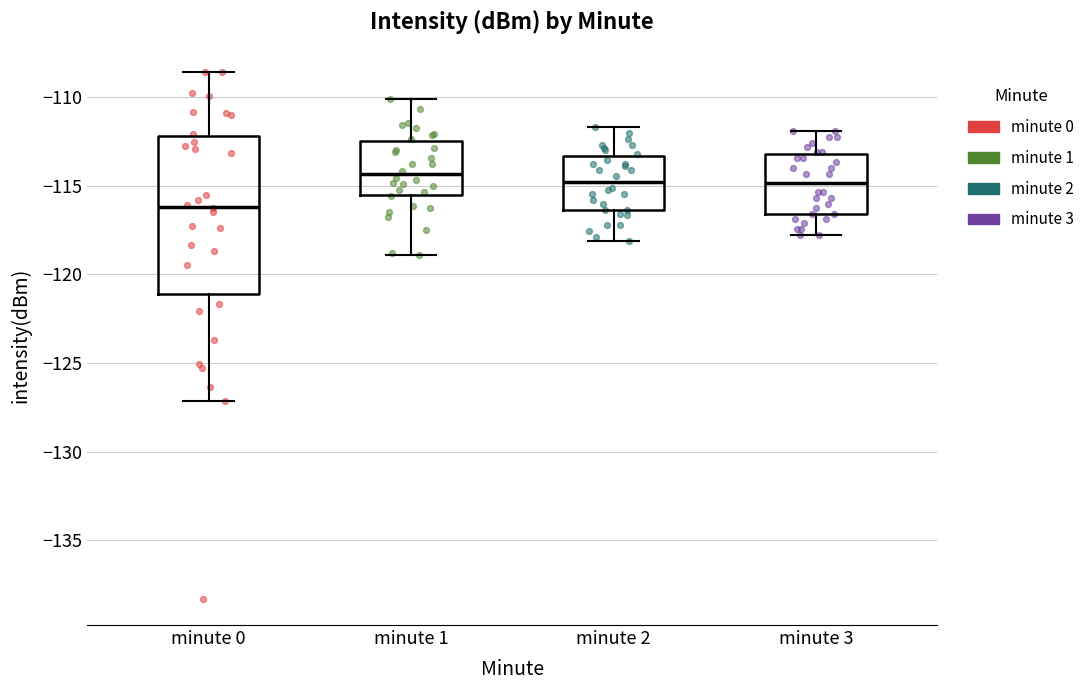

Where does the lower whisker of the box for minute 1 end on the y-axis? The values are not printed on the chart, so give them approximately, as read against the axis.

-119.0